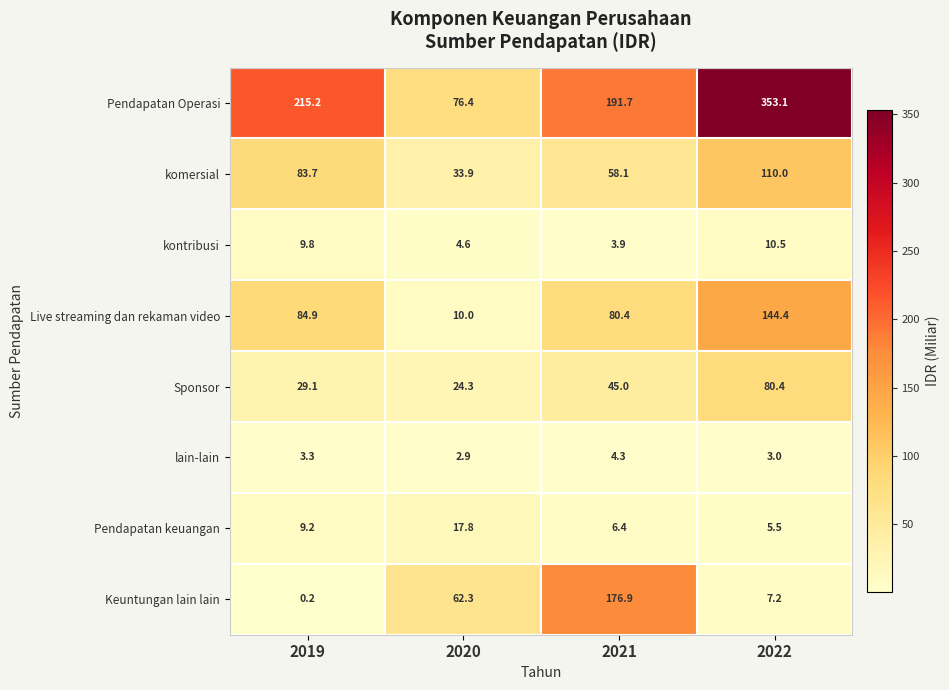

At which label does Live streaming dan rekaman video first exceed 84?

2019